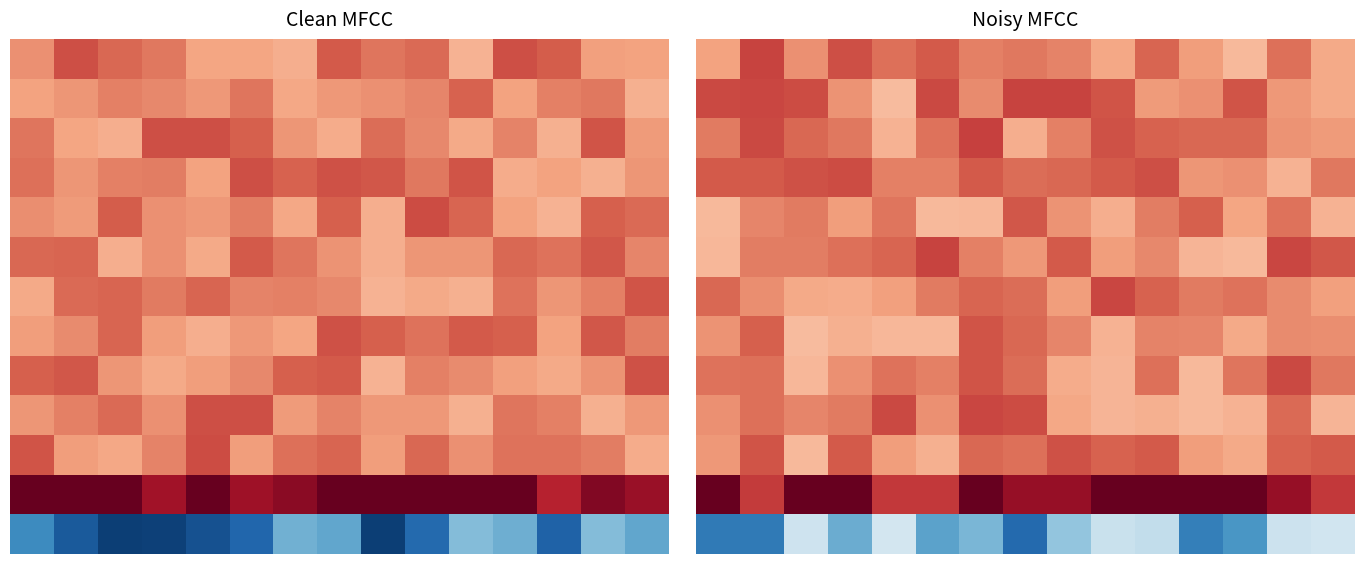

Which category has the lowest value across all series?

7